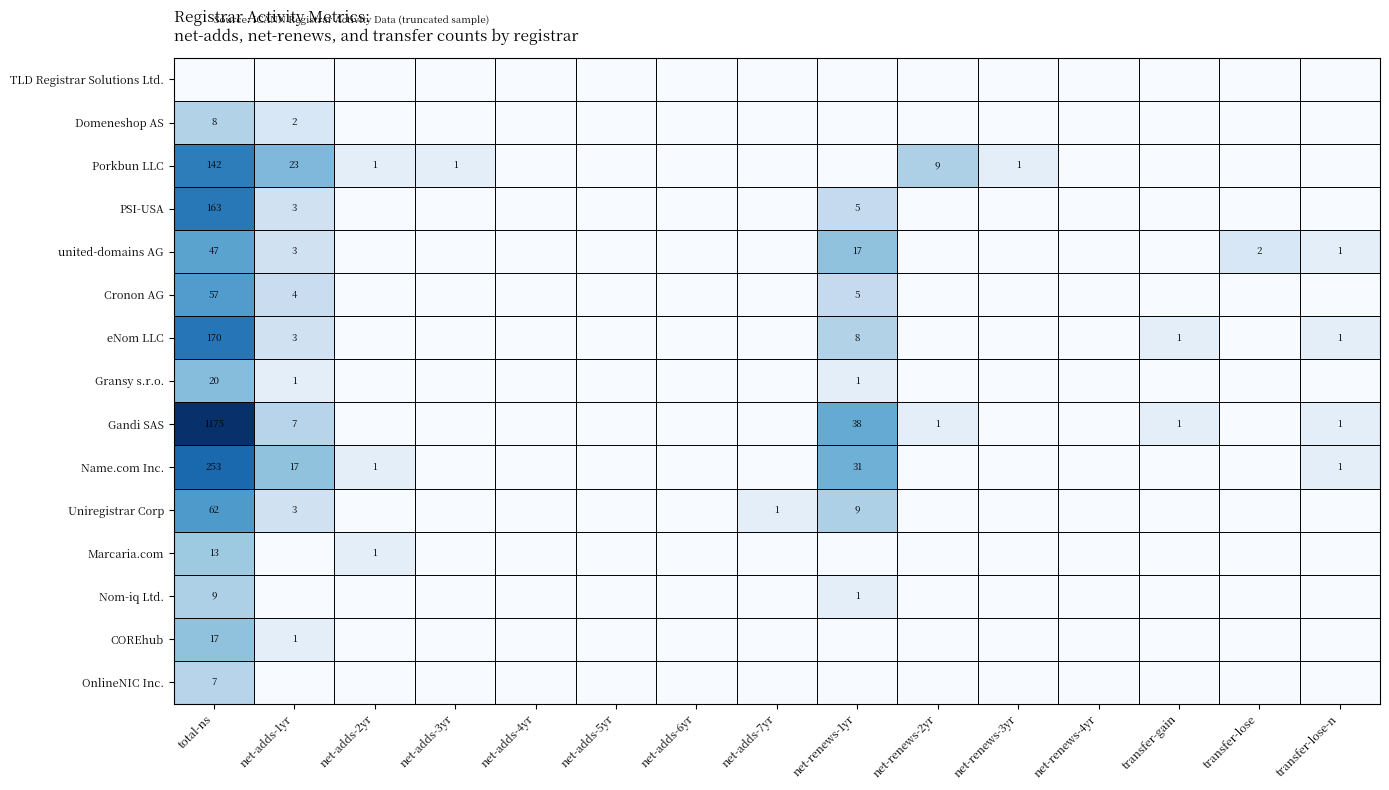

Is it true that Porkbun LLC equals 9 at net-renews-2yr?

True